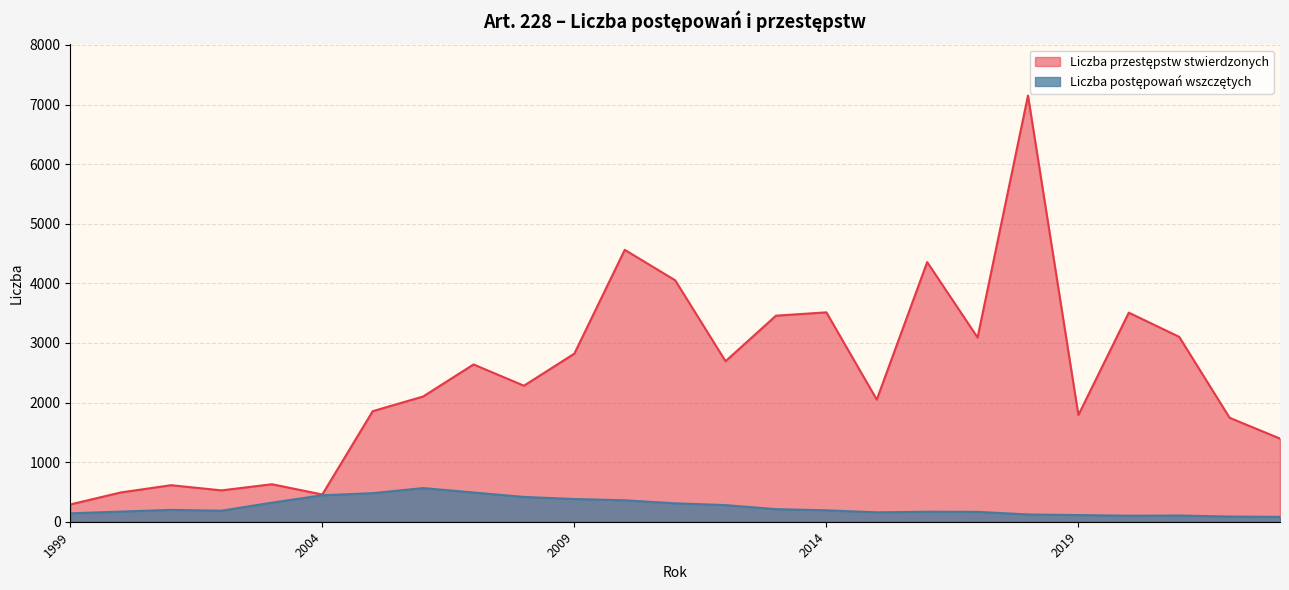

What is the greatest value displayed?

7151